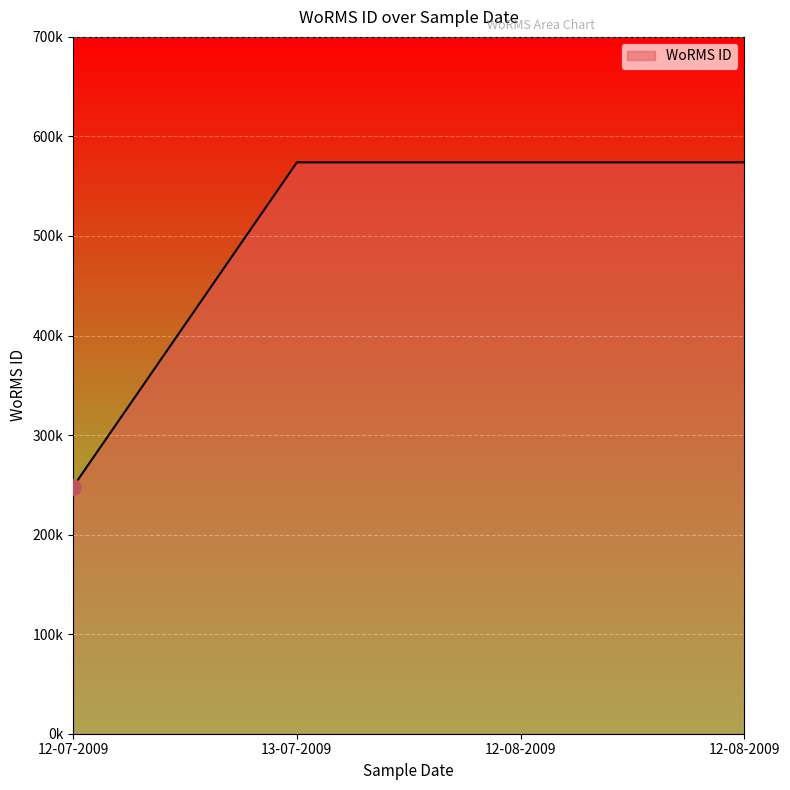

Approximately how many times larger is the value at 12-08-2009 compared to 12-08-2009?

1.0